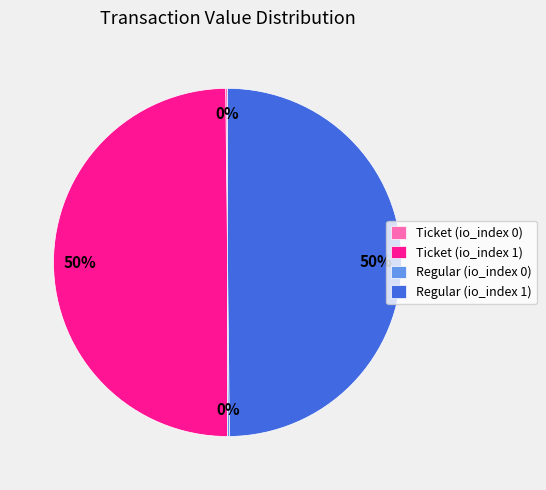

To the nearest percent, what portion does Ticket (io_index 1) represent?

50%